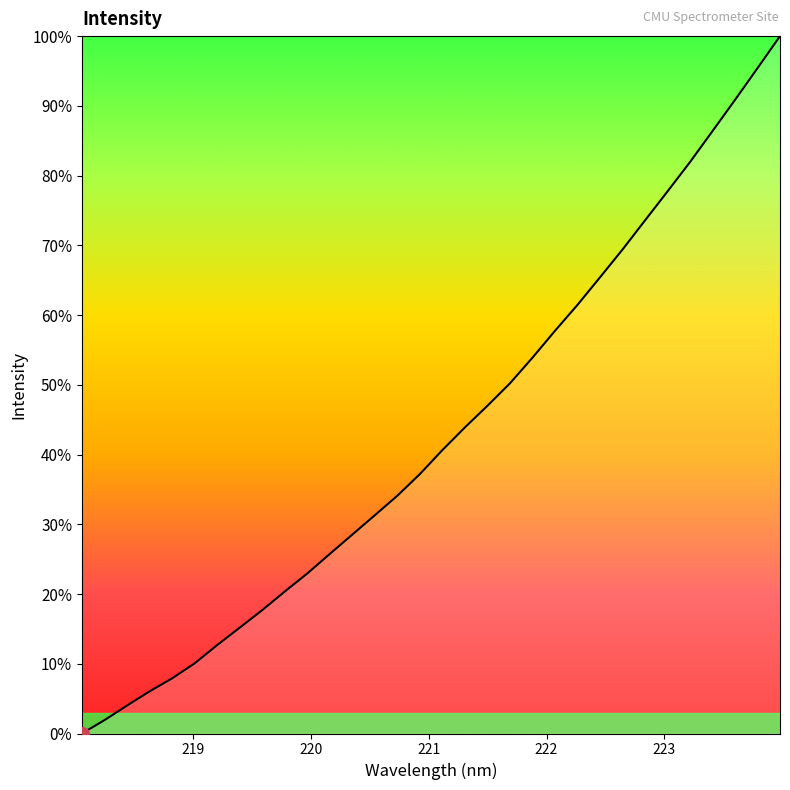

What is the greatest value displayed?

100.0